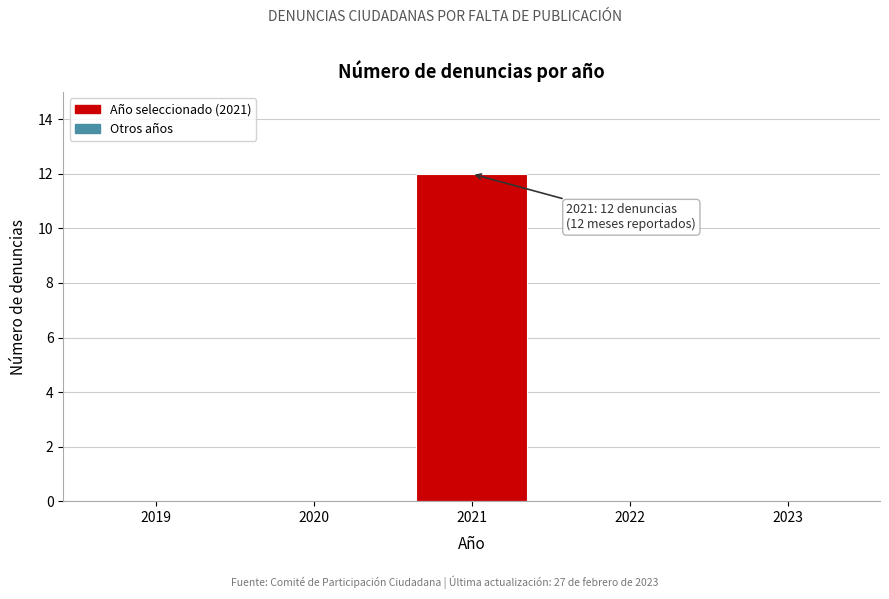

Which range on the x-axis has the tallest bar?

2020.5 to 2021.5